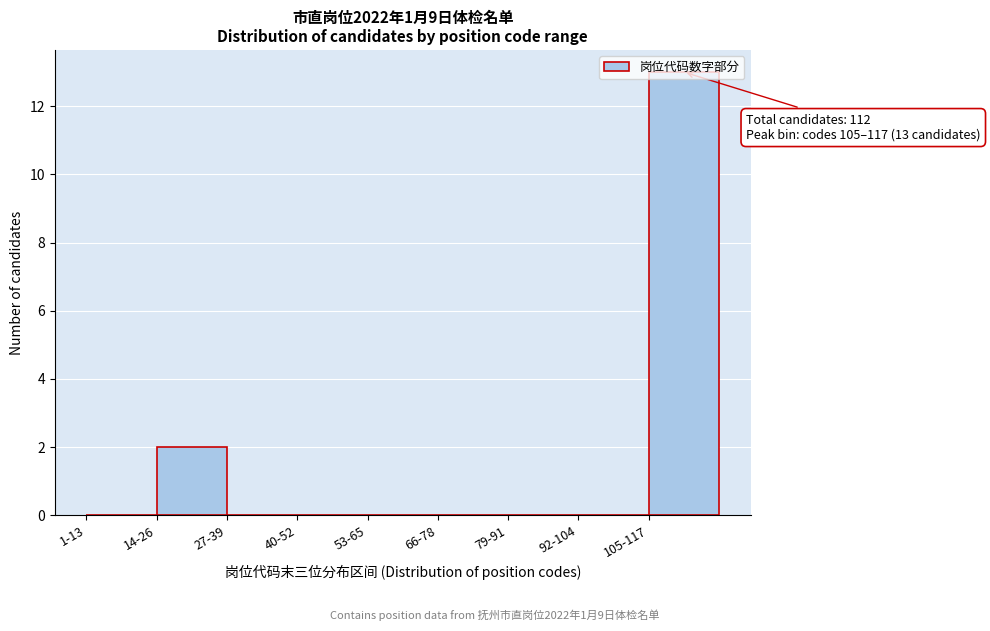

Where is the data nearest to the value 6?

14-26